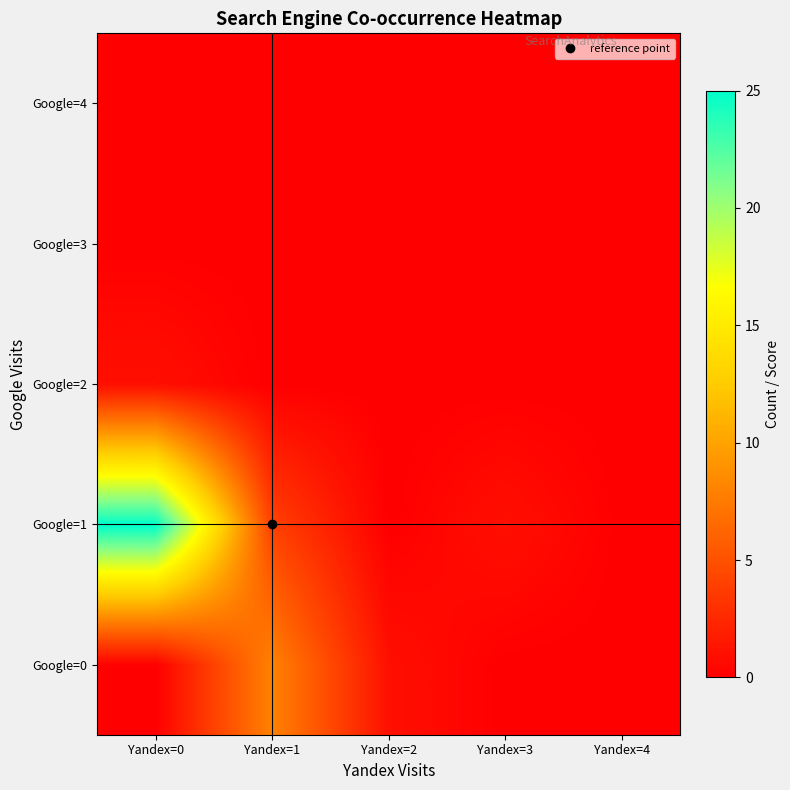

What is the spread (max minus min) of values at Yandex=1?

8